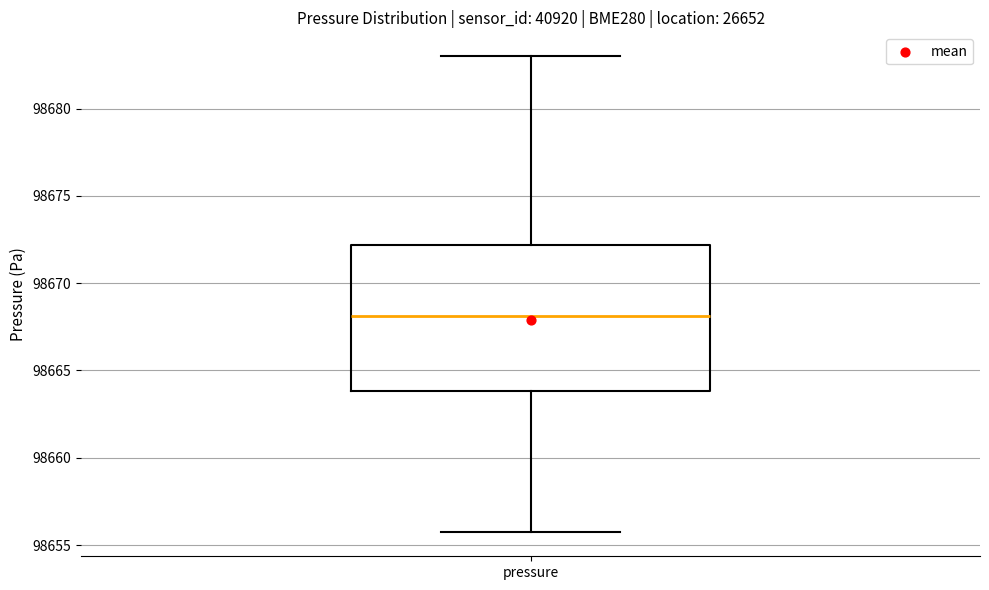

Read this box plot against the y-axis: the position of the median line, the range covered by the box, and the ends of both whiskers. The values are not printed on the chart, so give them approximately, as read against the axis.

median 98668.0, box 98664.0 to 98672.0, whiskers 98655.5 to 98683.0